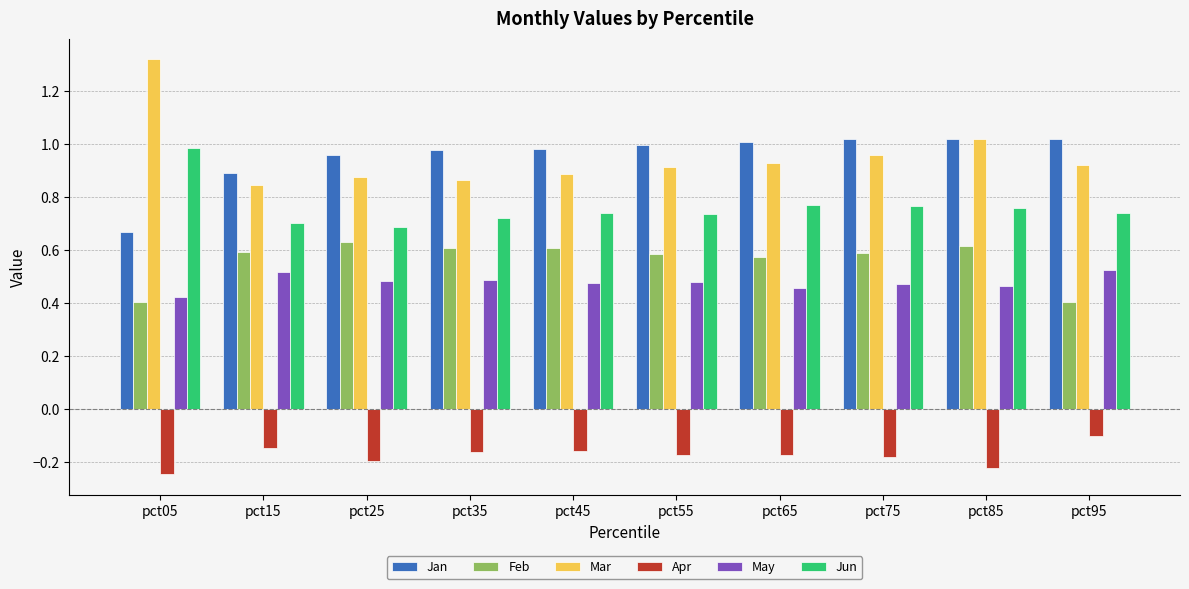

At pct35, list the series in order from smallest to largest.

Apr, May, Feb, Jun, Mar, Jan